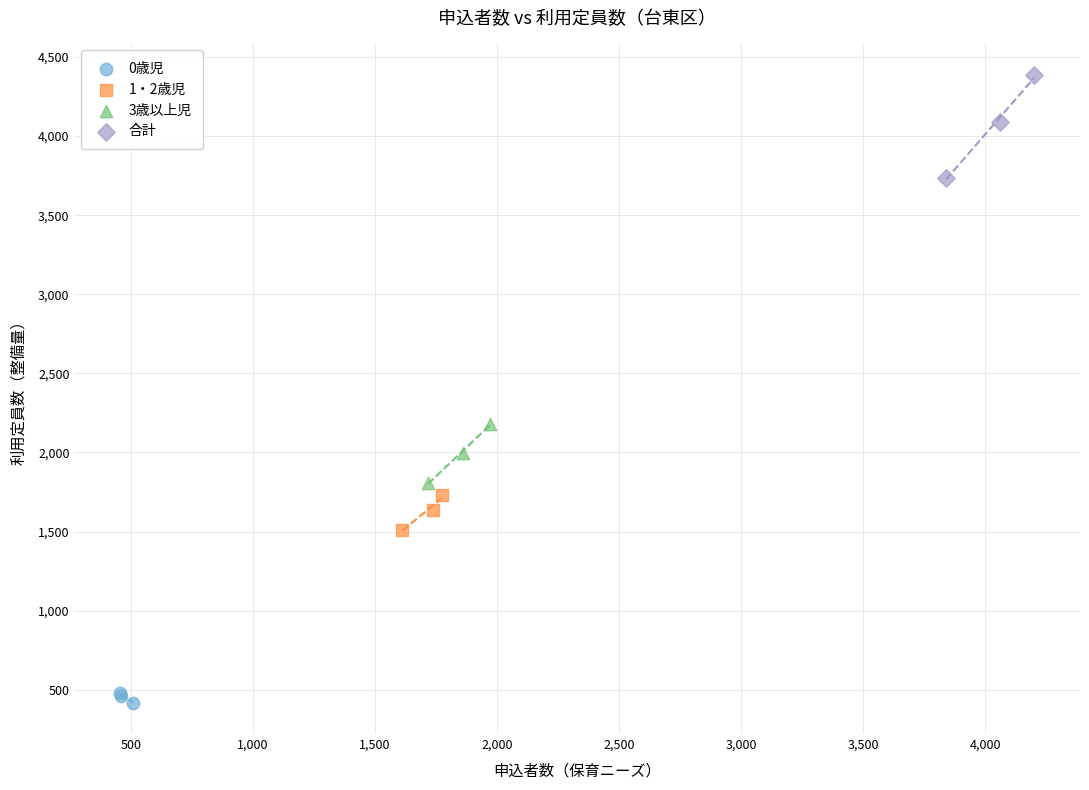

Which series reaches the maximum Y coordinate?

合計